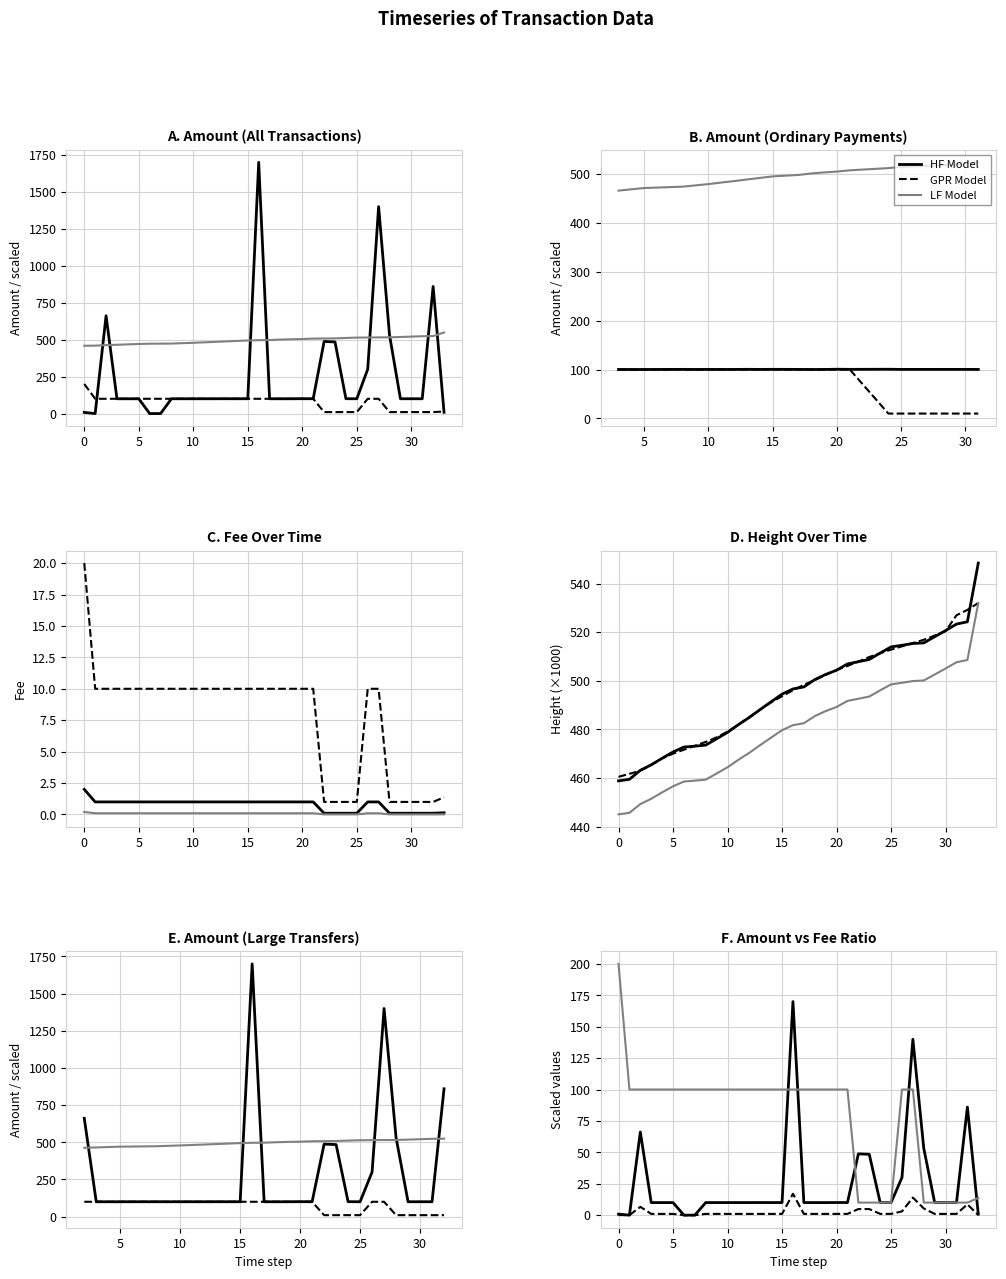

Is the value of HF Model at 18 greater than the value of GPR Model at 10?

Yes